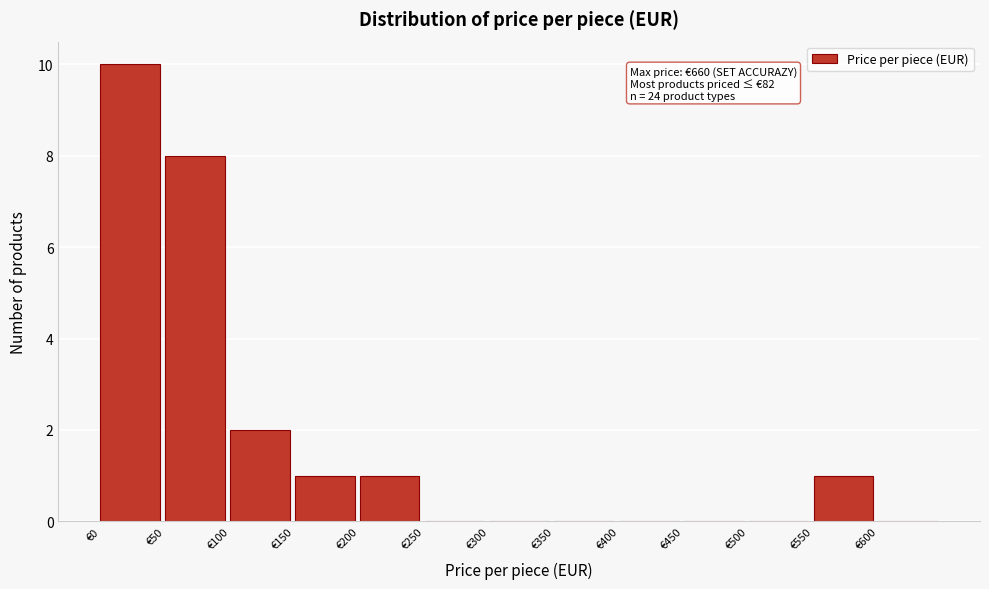

Over which range of the x-axis is the bar tallest?

0 to 50